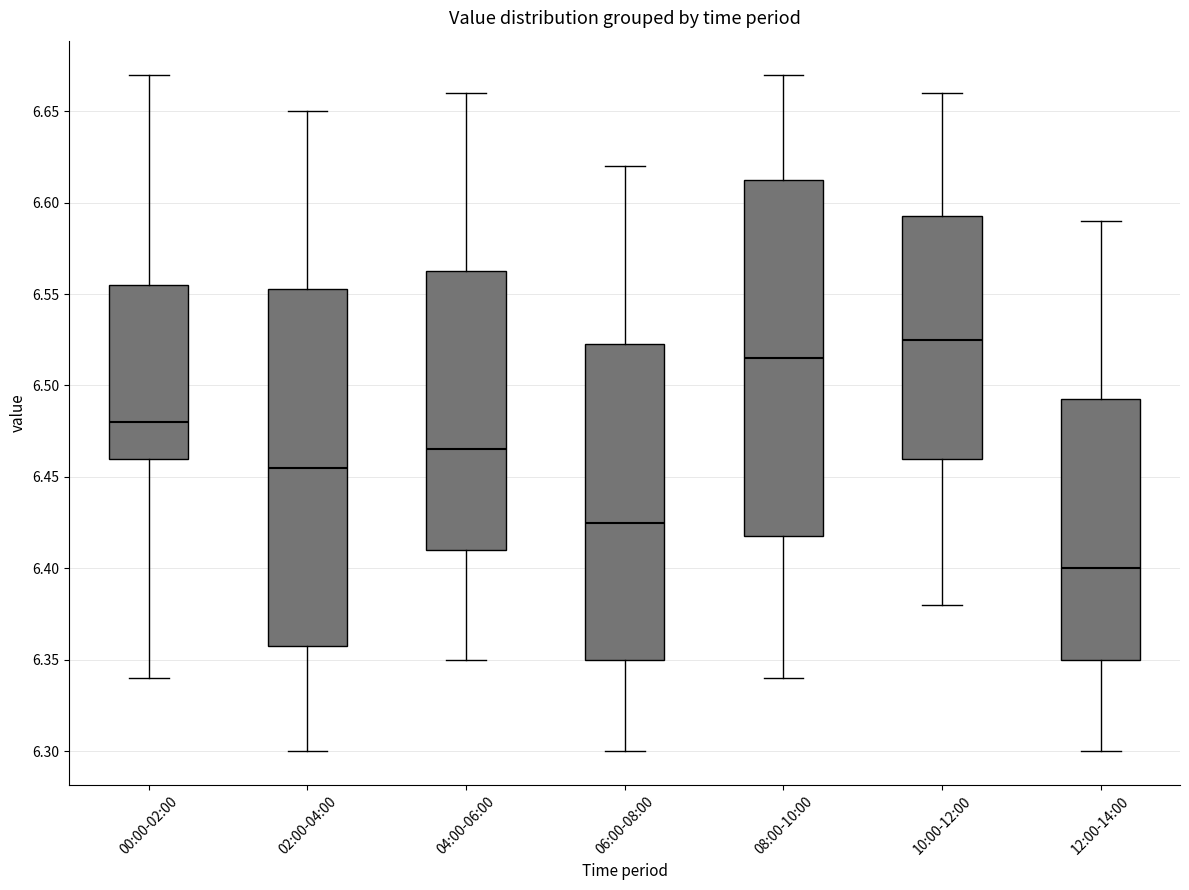

Reading left to right, transcribe this box plot: for each box, give where its median line is, the range the box spans, and where its two whiskers end, as read against the y-axis. The values are not printed on the chart, so give them approximately, as read against the axis.

00:00-02:00: median 6.480, box 6.460 to 6.555, whiskers 6.340 to 6.670
02:00-04:00: median 6.455, box 6.360 to 6.555, whiskers 6.300 to 6.650
04:00-06:00: median 6.465, box 6.410 to 6.565, whiskers 6.350 to 6.660
06:00-08:00: median 6.425, box 6.350 to 6.525, whiskers 6.300 to 6.620
08:00-10:00: median 6.515, box 6.420 to 6.615, whiskers 6.340 to 6.670
10:00-12:00: median 6.525, box 6.460 to 6.595, whiskers 6.380 to 6.660
12:00-14:00: median 6.400, box 6.350 to 6.495, whiskers 6.300 to 6.590